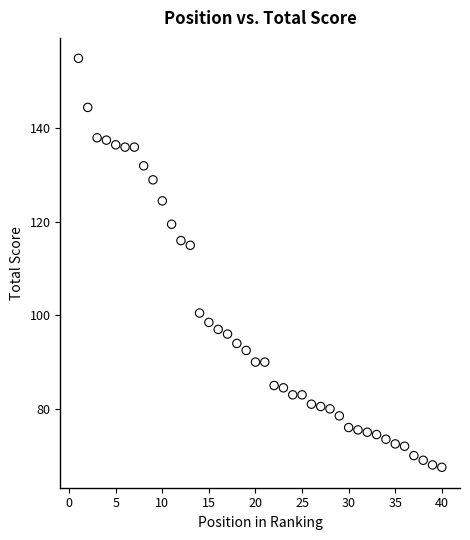

What Y value in the scatter plot is closest to 111?

115.0